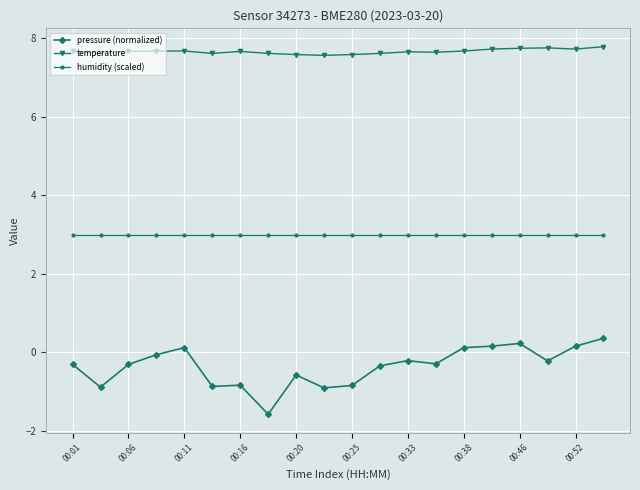

What is the minimum value for humidity (scaled)?

3.0